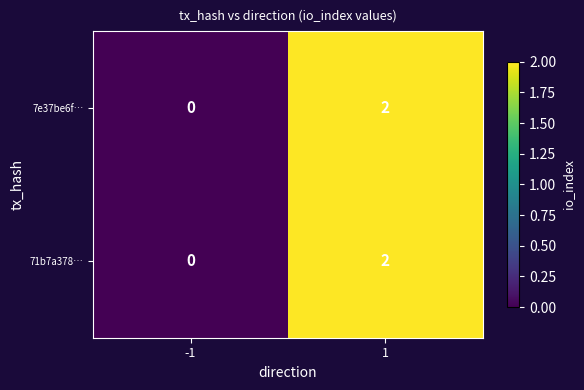

List the labels in order of 7e37be6f… value, smallest first.

-1, 1